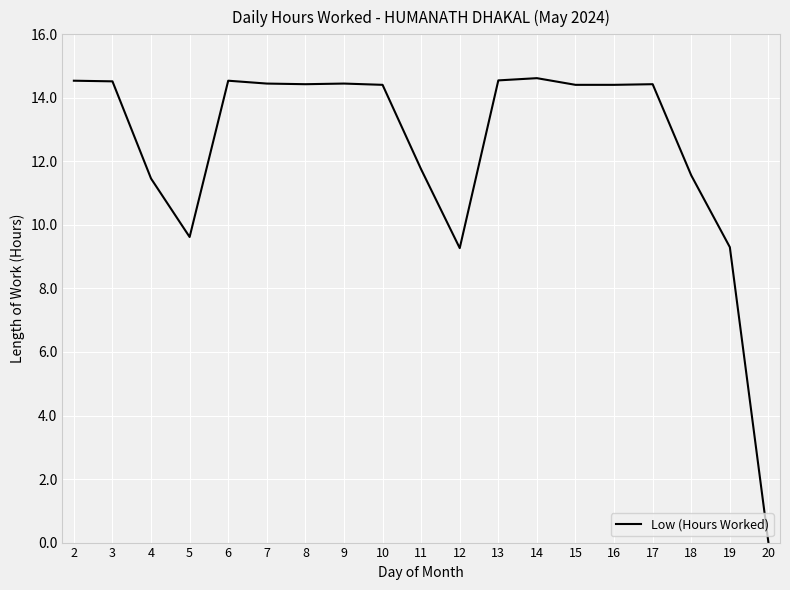

True or false: the data shows 3.8 at 12.

False